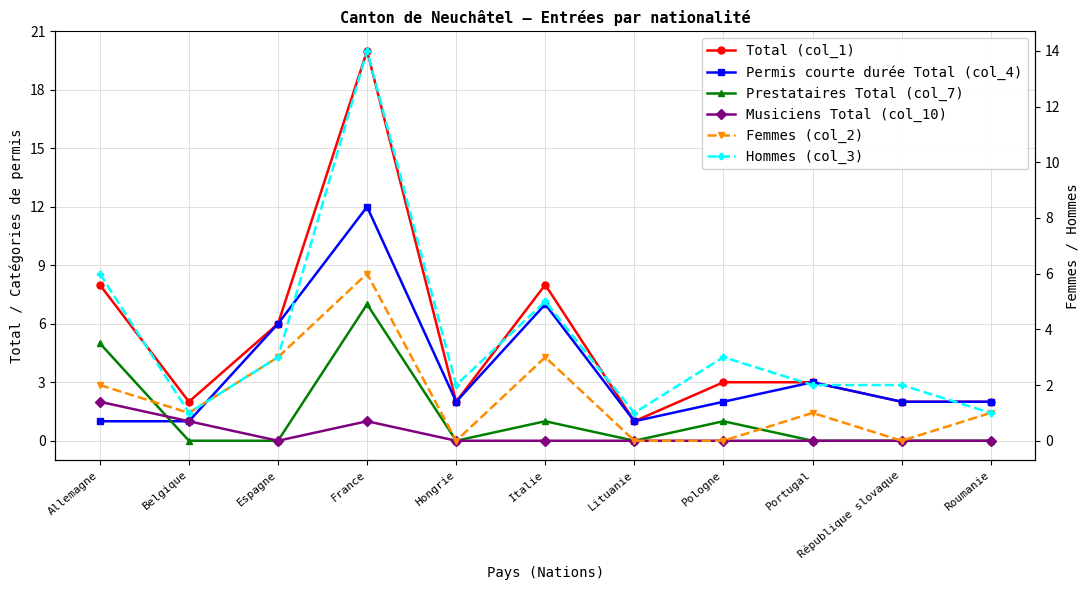

Which series has the largest range (max minus min)?

Total (col_1)